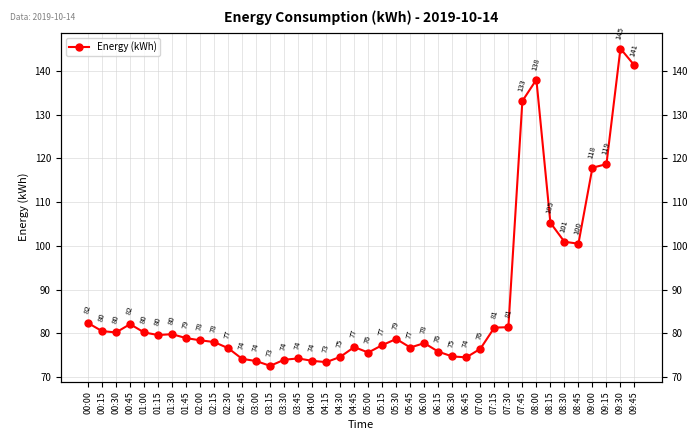

What is the sum of all values?

3495.0